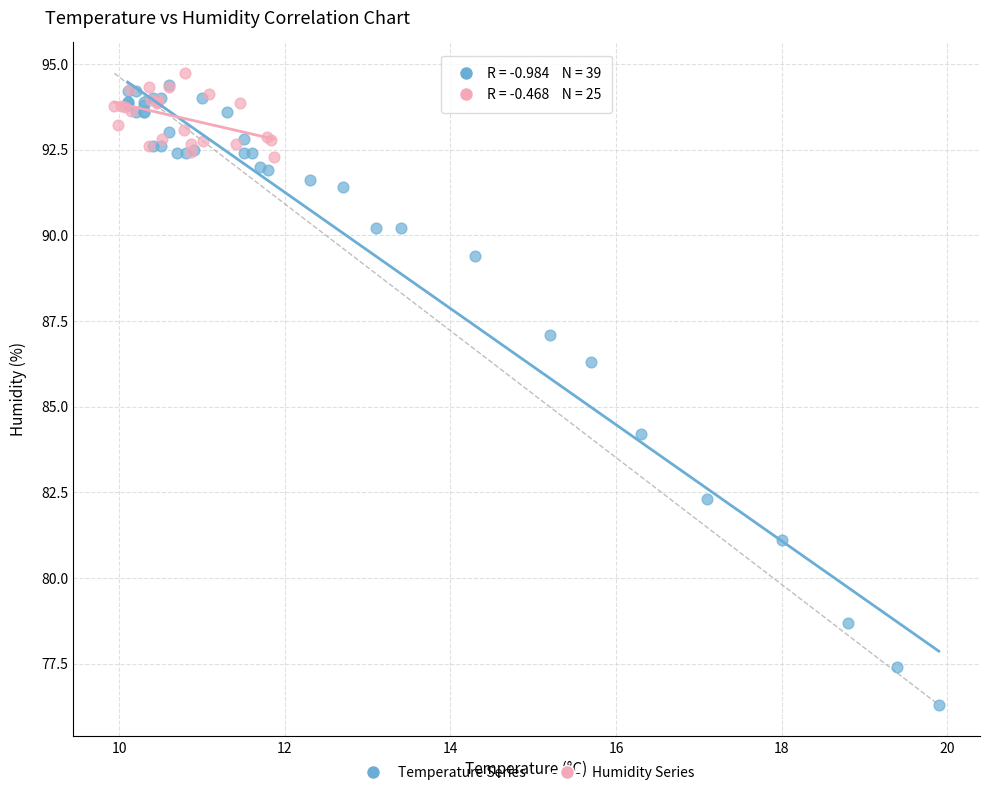

Which series has the largest Y range (max minus min)?

Temperature Series